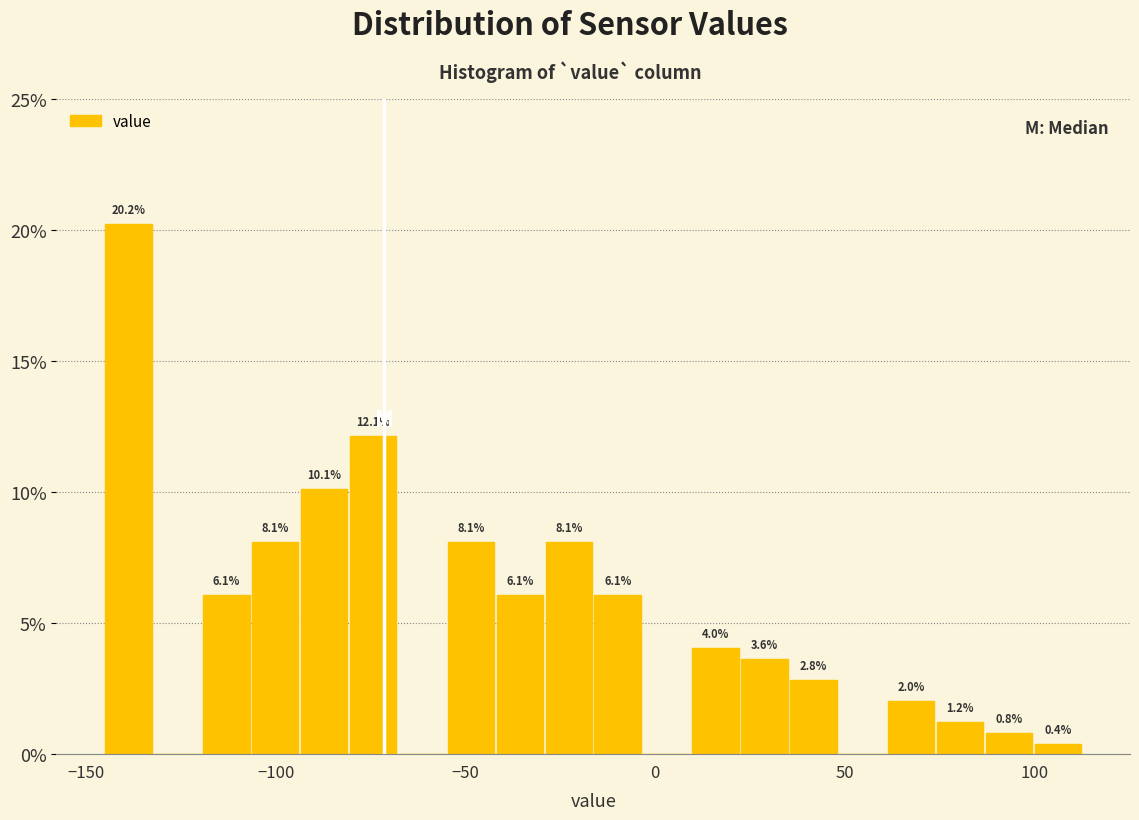

Around what value on the x-axis is the tallest bar? Give the approximate position of its centre, as read against the axis.

-140